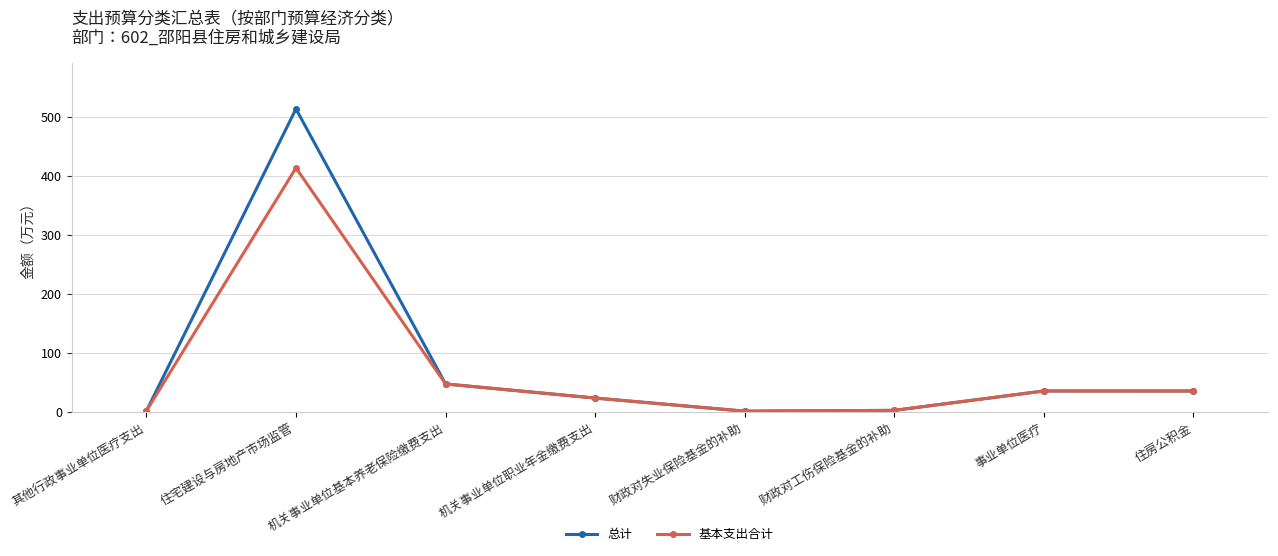

Which series has the widest spread of values?

总计